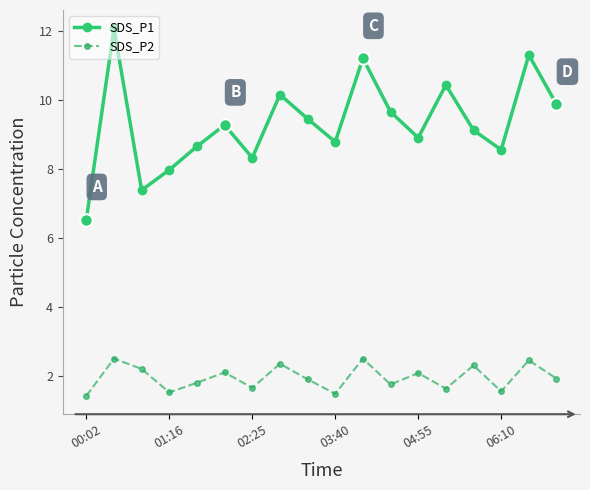

Which series has the largest total across all categories?

SDS_P1